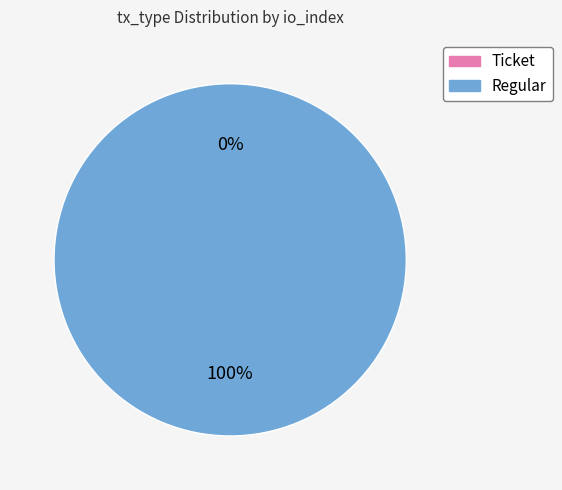

What percentage is the Regular (io_index=48) slice, to the nearest percent?

100%